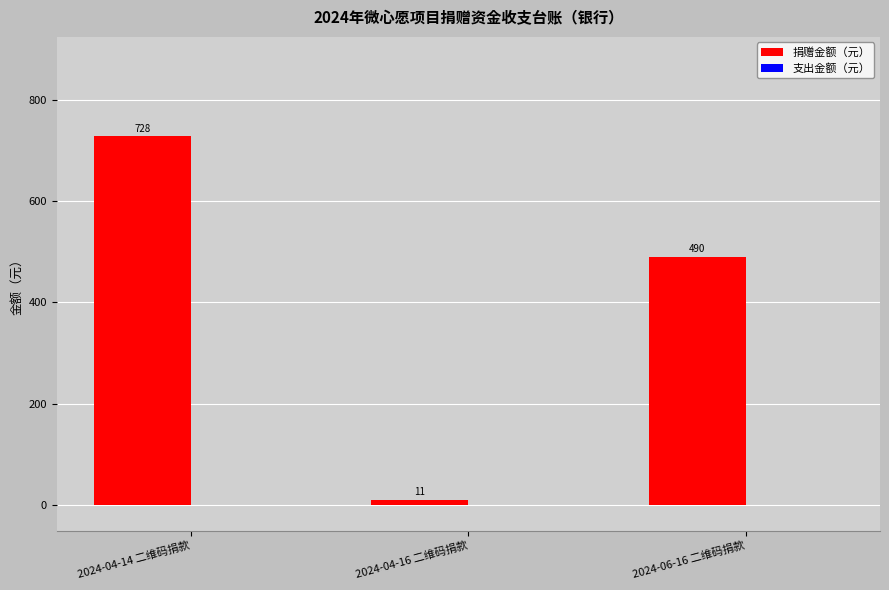

Are the bars horizontal?

No